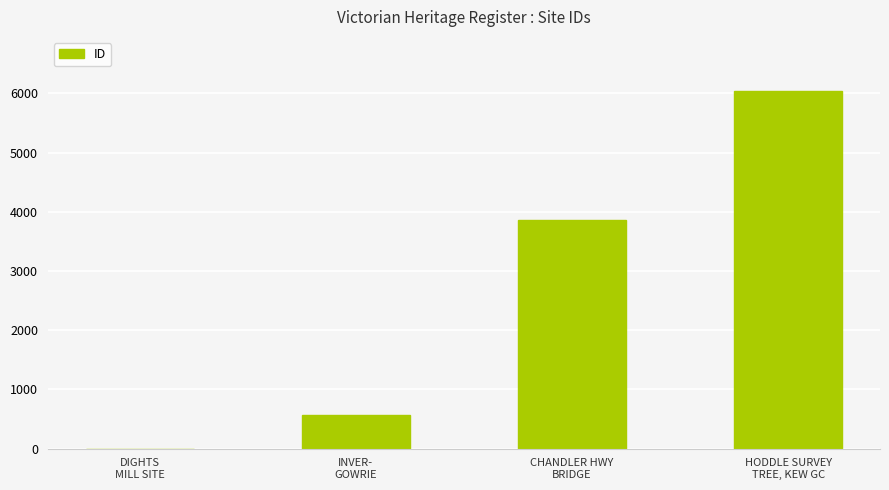

True or false: the data shows 3861 at CHANDLER HWY
BRIDGE.

True